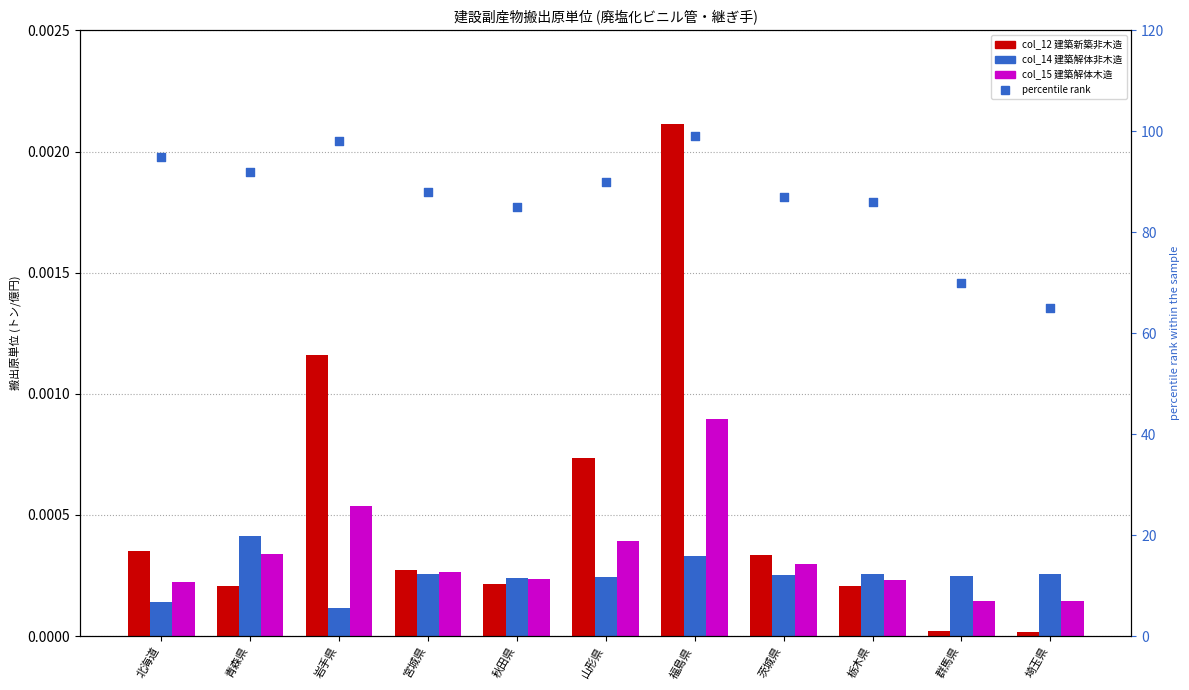

What is the total value across all series at 栃木県?

86.0